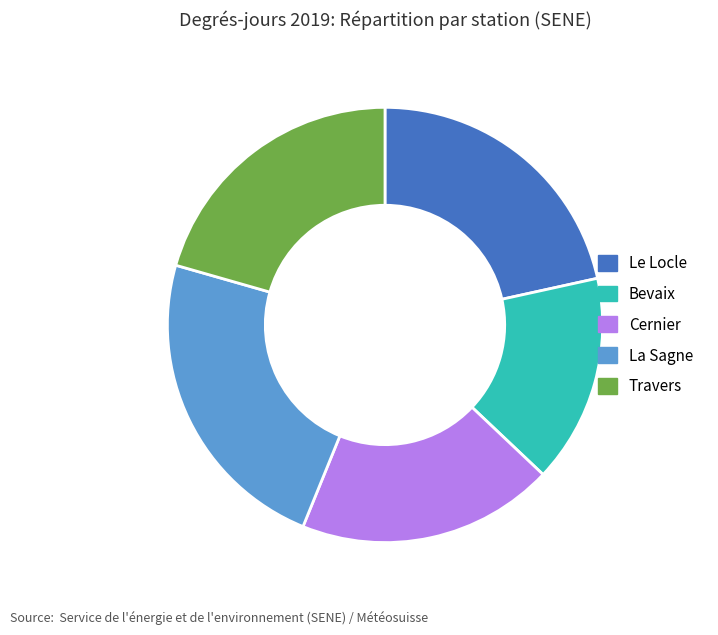

Approximately how many times larger is the value at Le Locle compared to La Sagne?

0.9